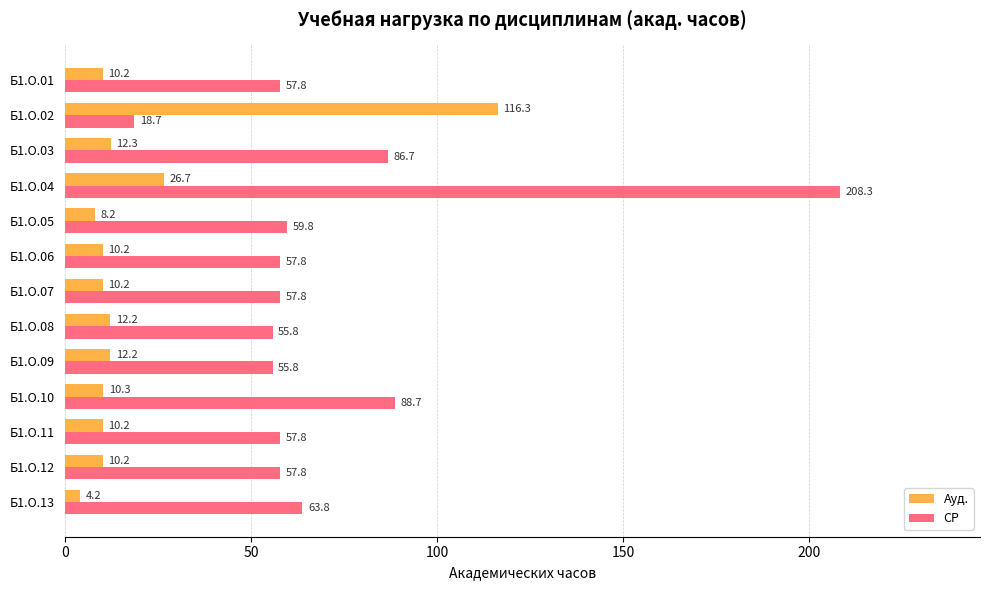

List the series in order of their overall mean, highest first.

СР, Ауд.